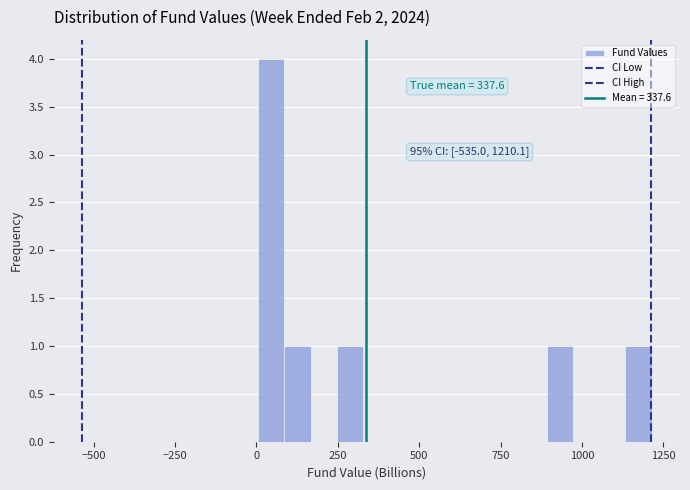

Read against the x-axis, roughly where is the centre of the tallest bar?

50